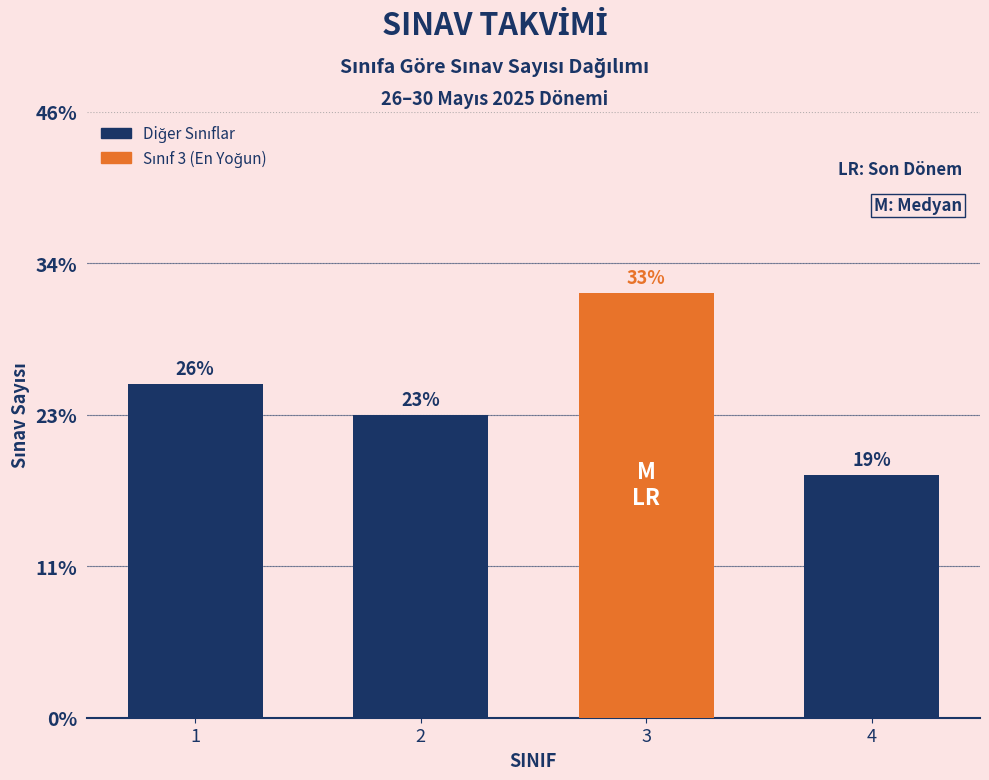

Does the chart contain any negative values?

No